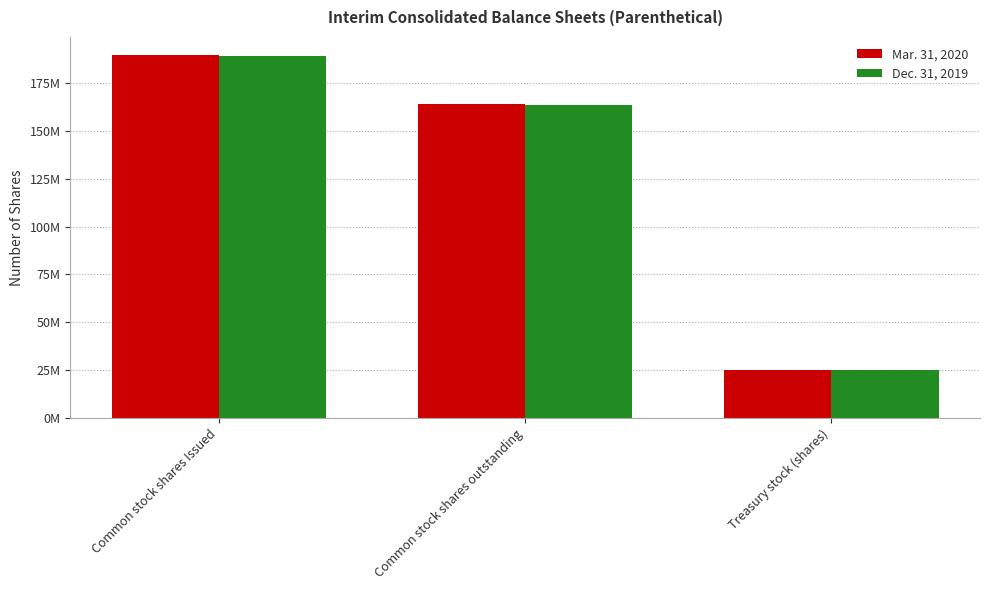

True or false: Mar. 31, 2020 has a value of 25319235 at Treasury stock (shares).

True